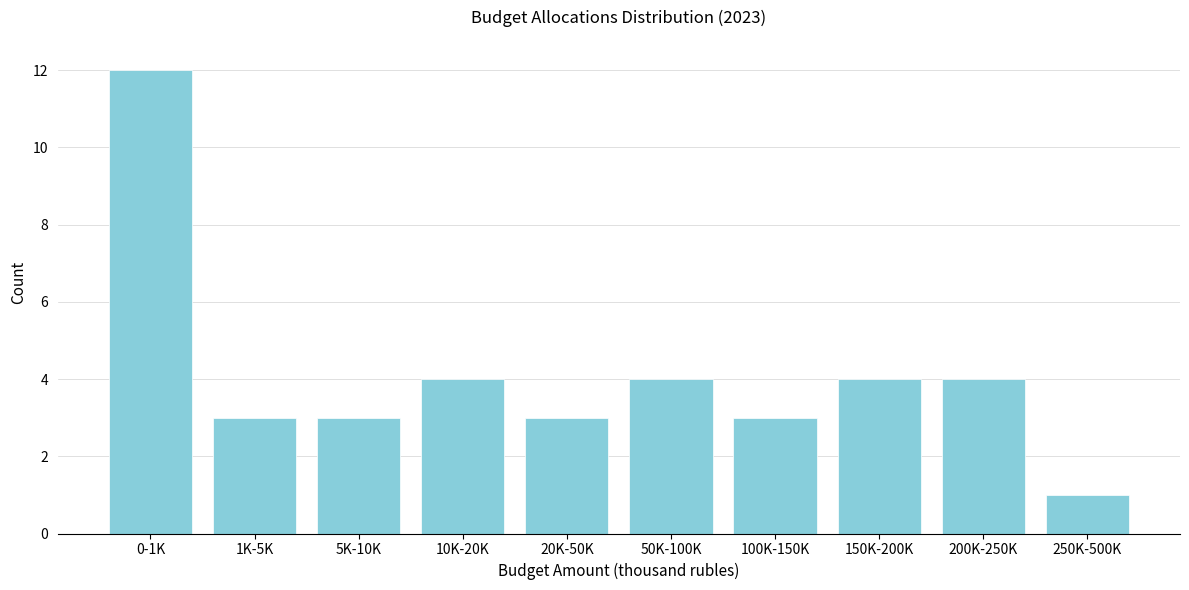

Reading right to left, list all the values displayed in this chart.

1	4	4	3	4	3	4	3	3	12